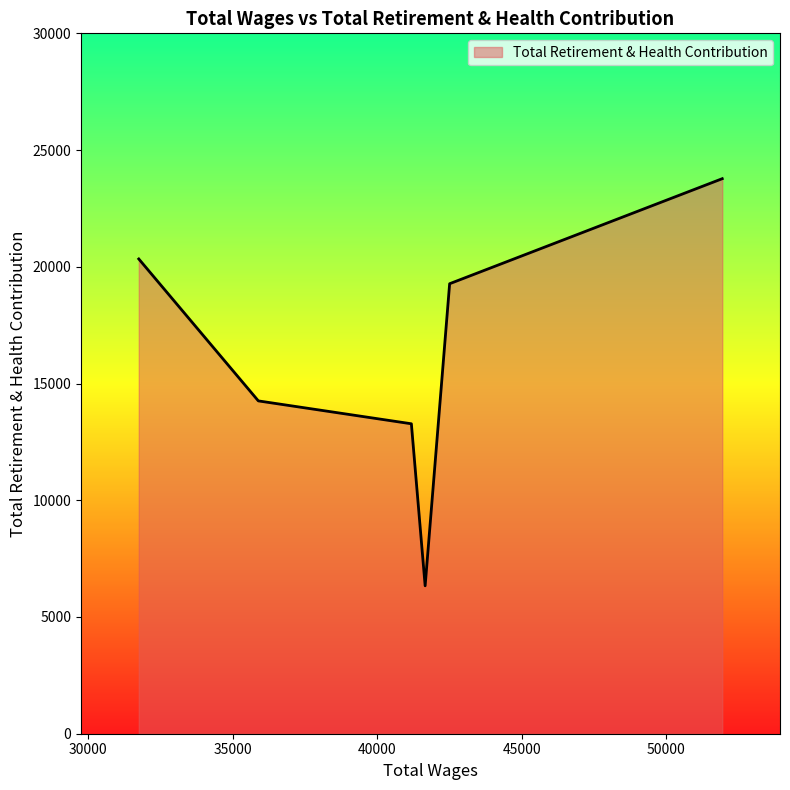

True or false: the data has more than 1 interior local peaks.

False